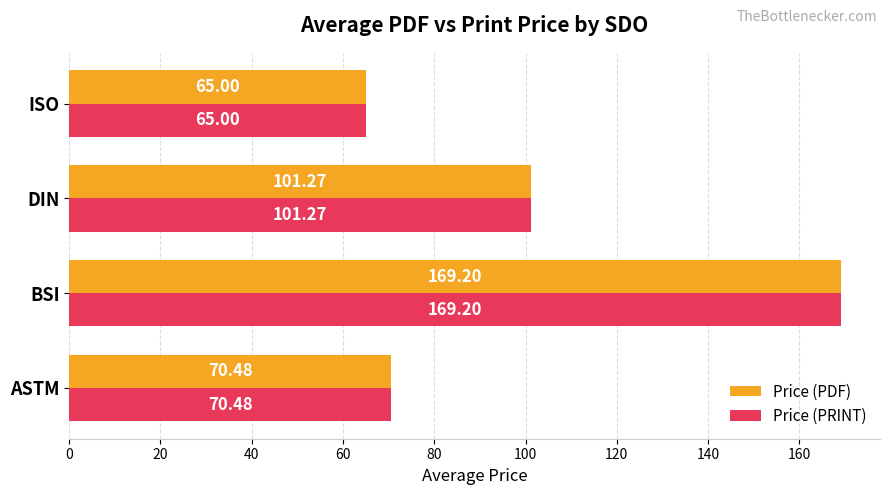

List the labels in order of Price (PRINT) value, smallest first.

ISO, ASTM, DIN, BSI